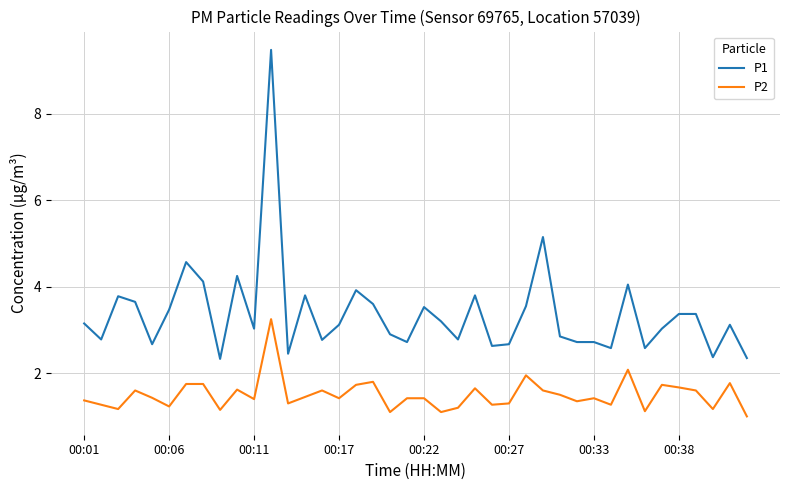

Which series has the largest range (max minus min)?

P1